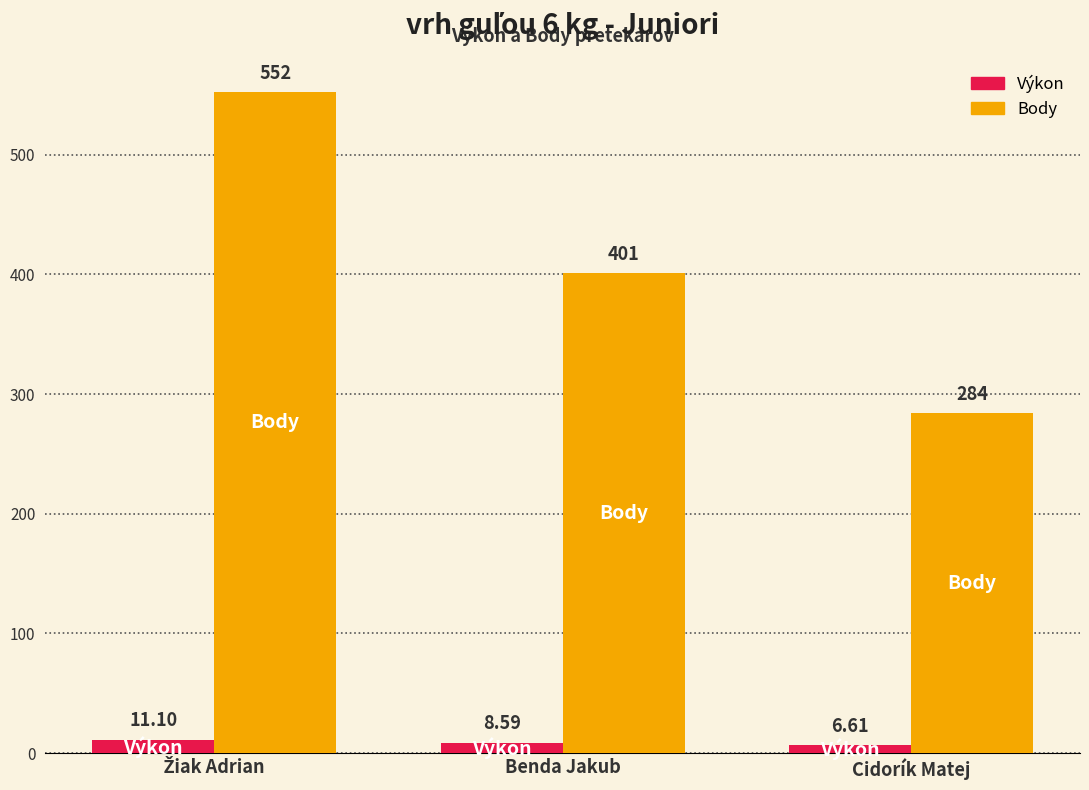

Reading left to right, transcribe all the data shown in this chart.

Výkon: 11.1	8.6	6.6
Body: 552.0	401.0	284.0